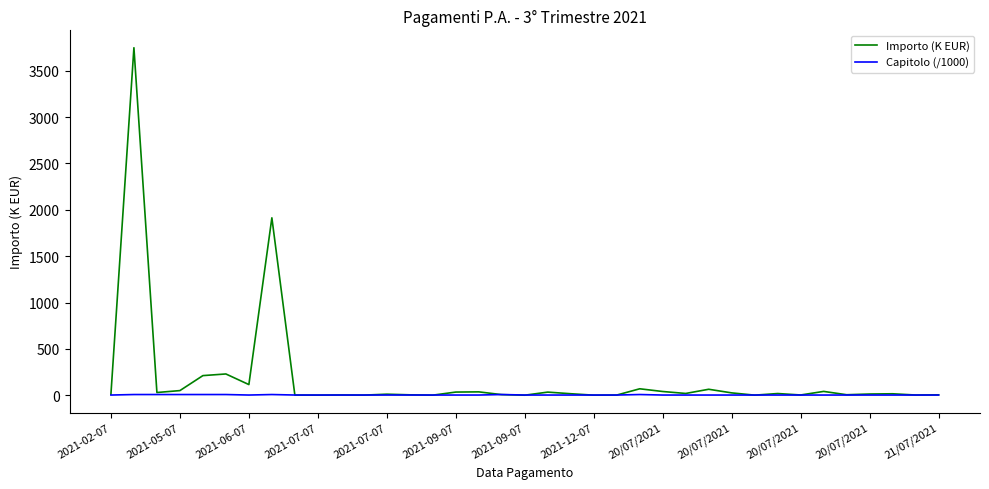

Rank the series by their maximum value, from lowest to highest.

Capitolo (/1000), Importo (K EUR)